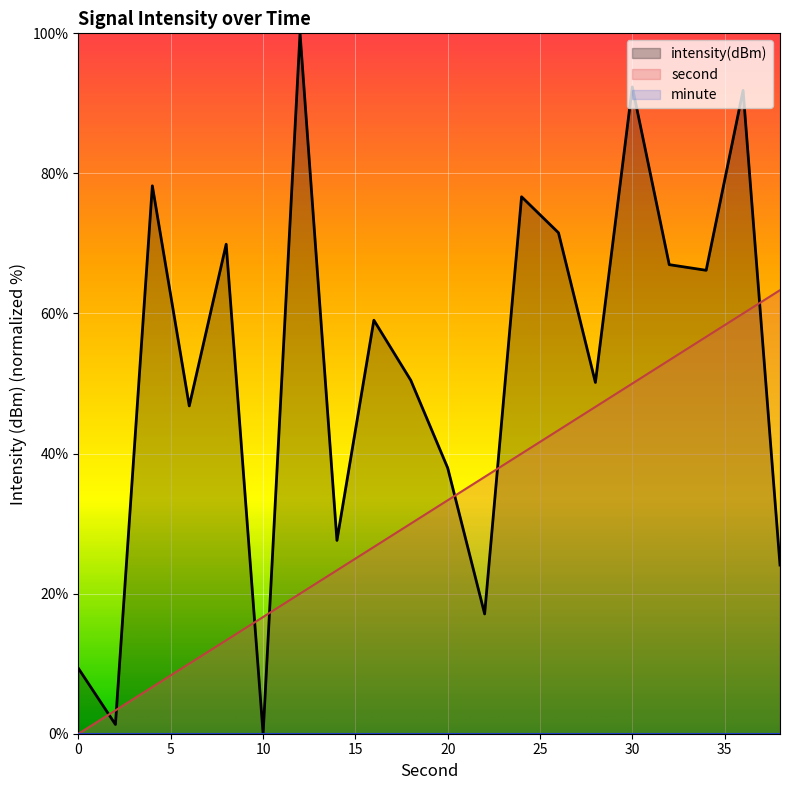

What is the value of the second point at the 11th from the left?

33.3